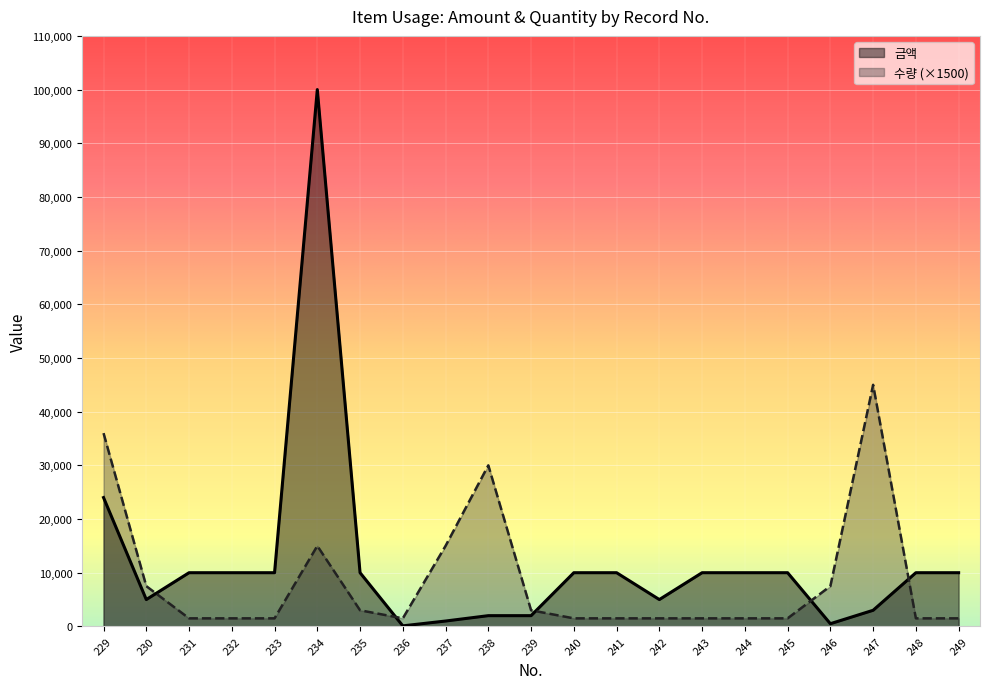

What is the value of the 수량 point at the 13th from the left?

1500